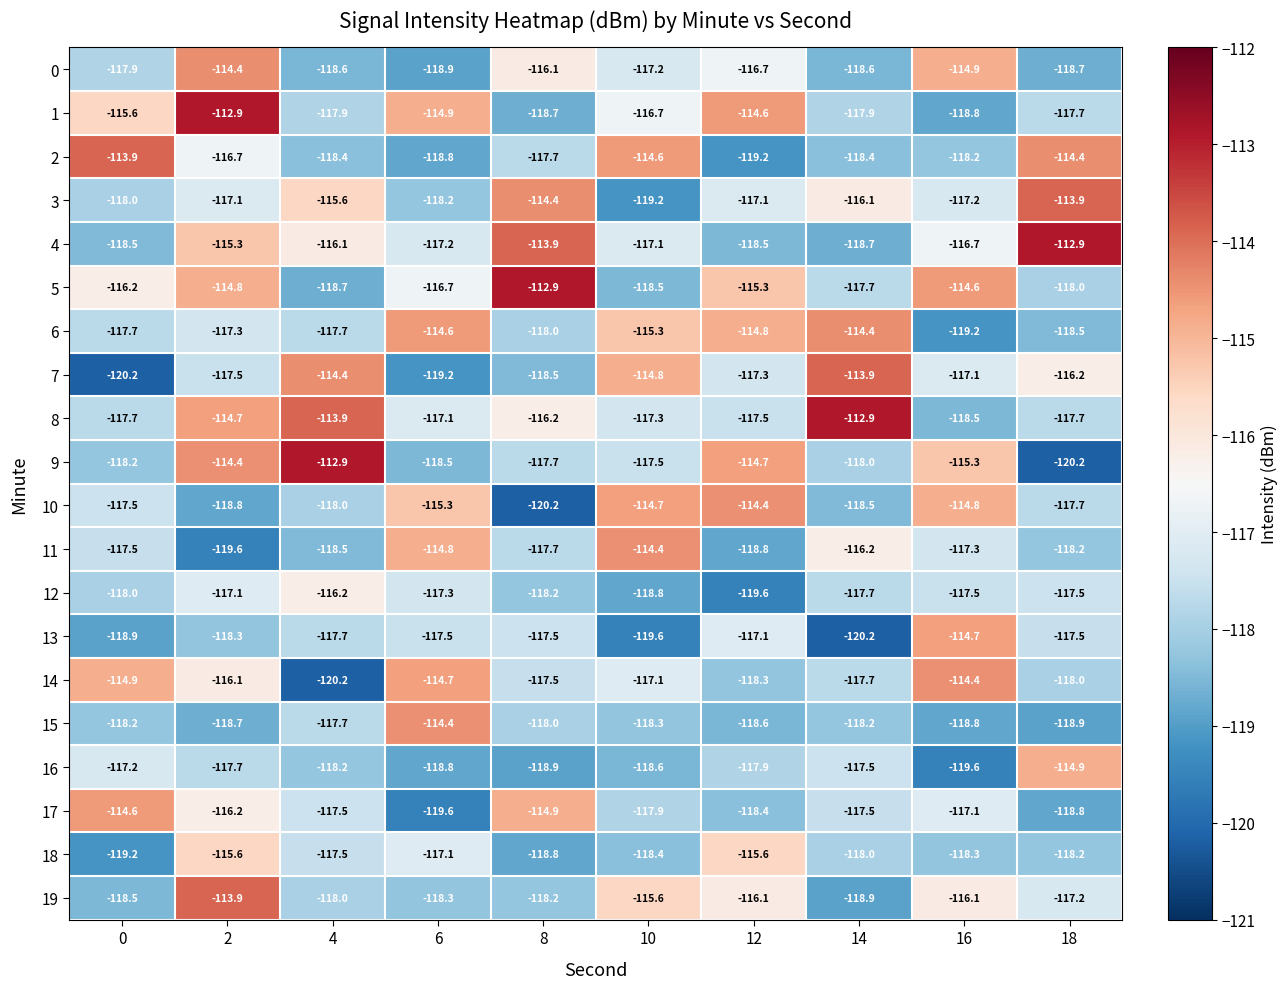

What is the maximum value for 8?

-112.9